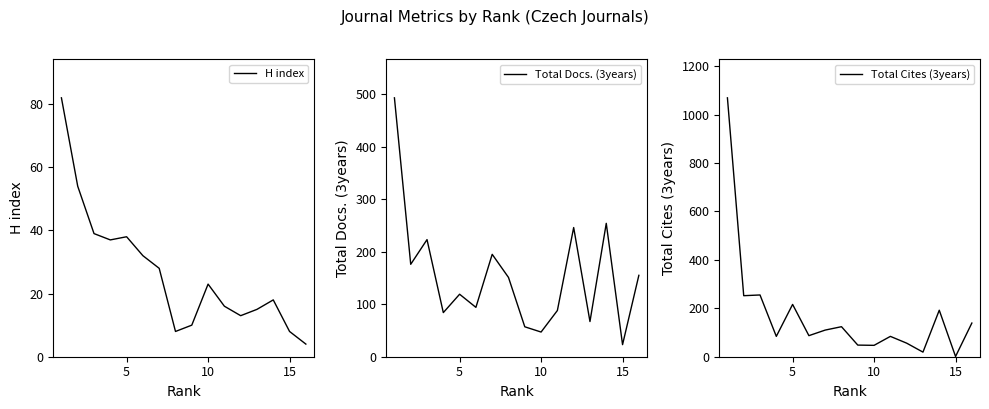

The value of H index at 15 is 8. True or false?

True